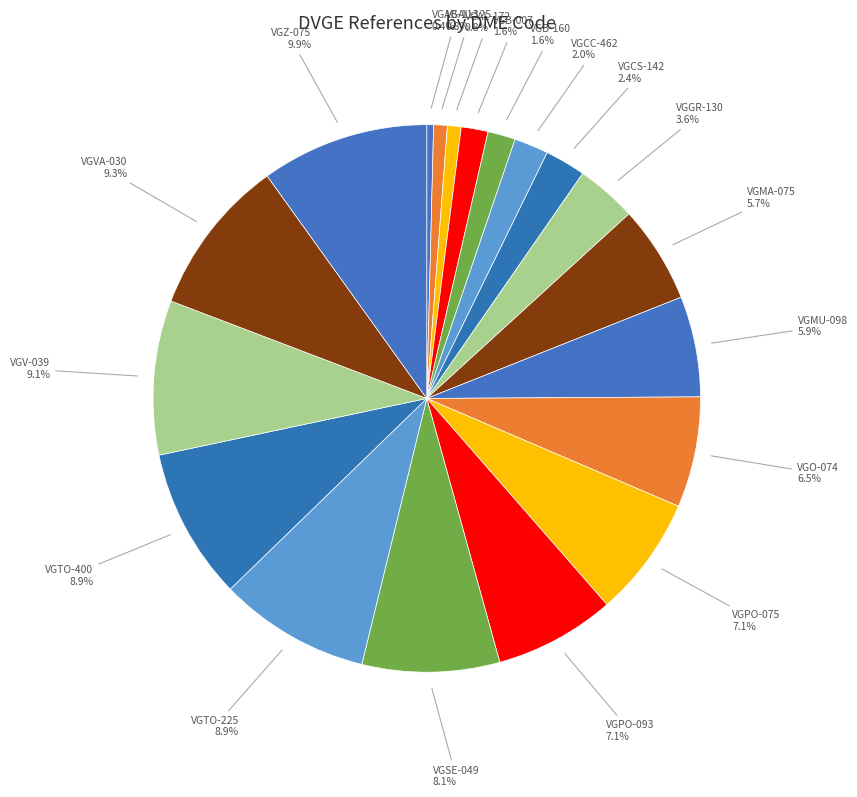

True or false: VGV-039 accounts for 22% of the total.

False